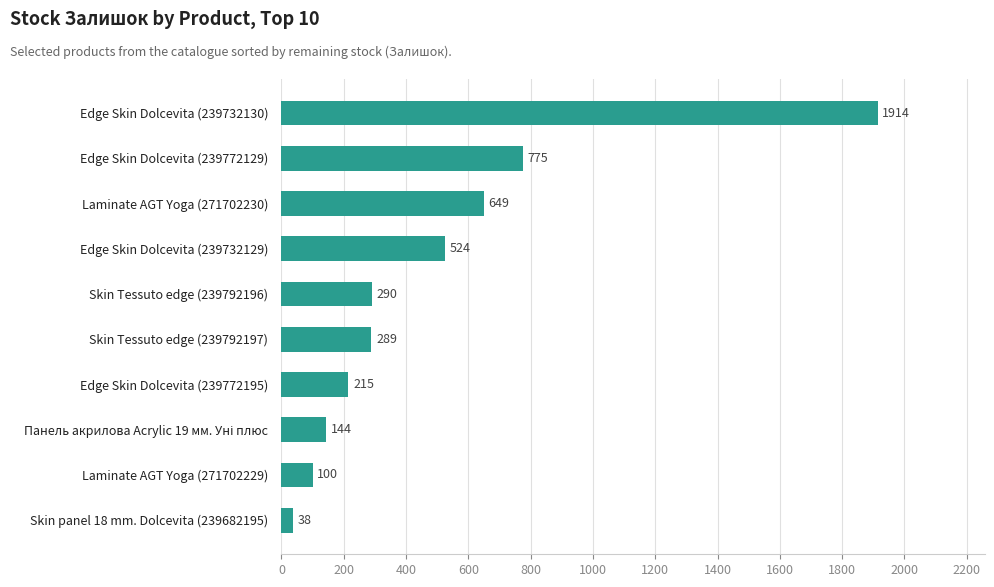

What is the sum of all values?

4938